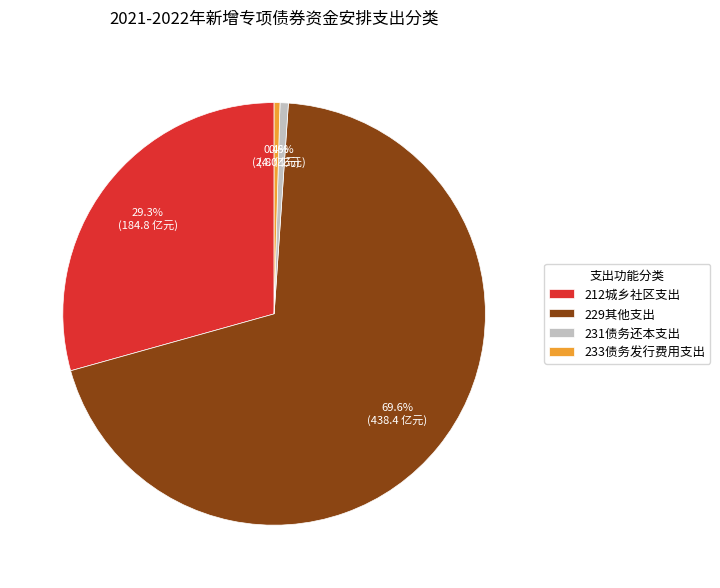

What portion of the pie excludes 231债务还本支出?

99.4%